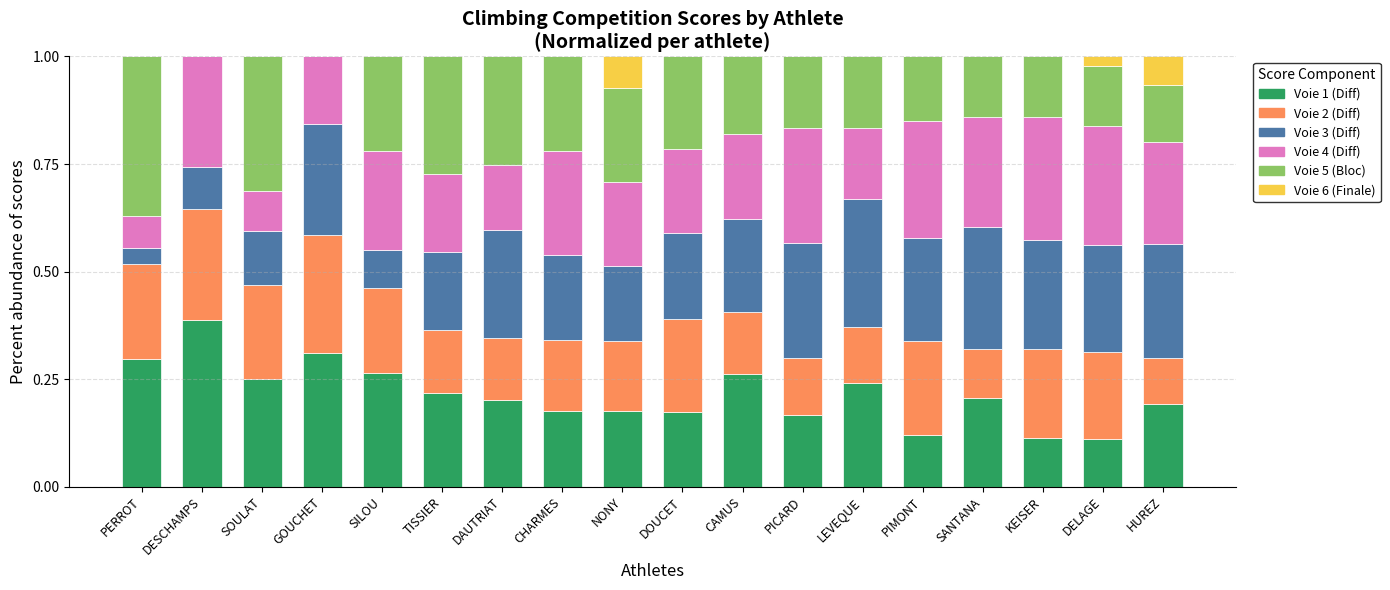

Count the Voie 1 (Diff) values in the range 0 to 1.

18